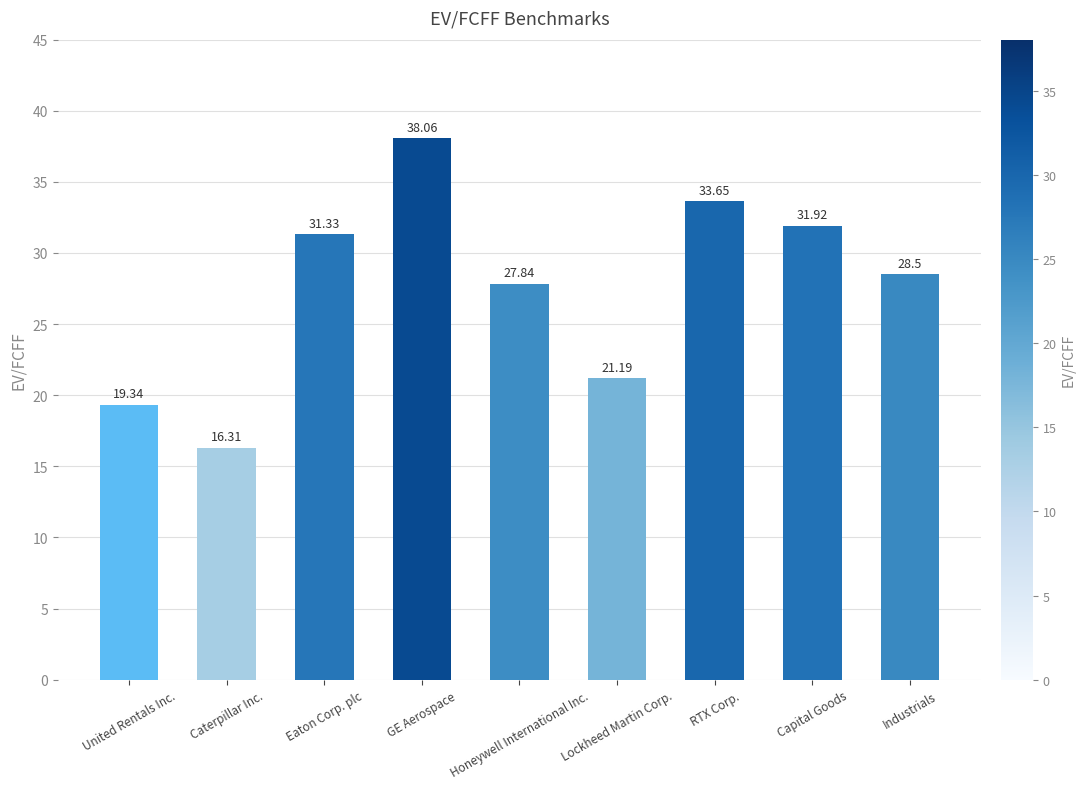

What is the sum of the values at RTX Corp. and Capital Goods?

65.6